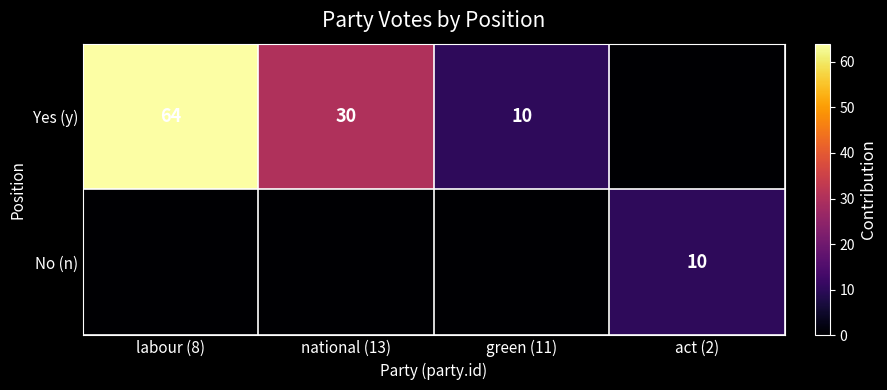

Which has a higher value, labour (8) or act (2)?

labour (8)